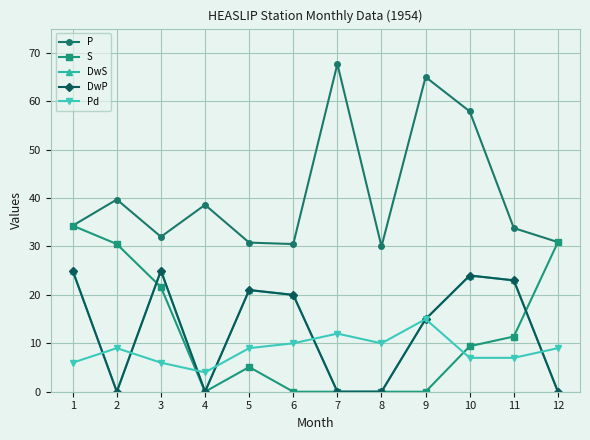

Which series has the widest spread of values?

P